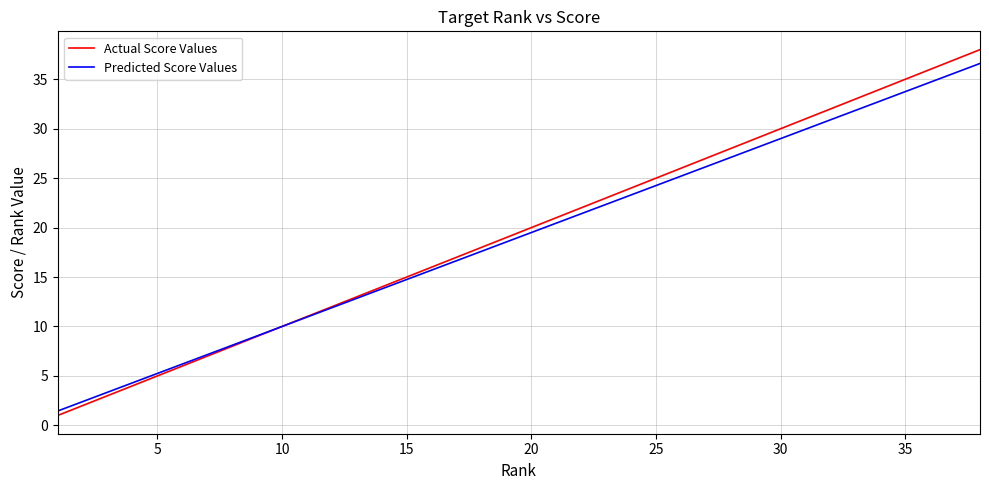

What is the maximum value shown in the chart?

38.0